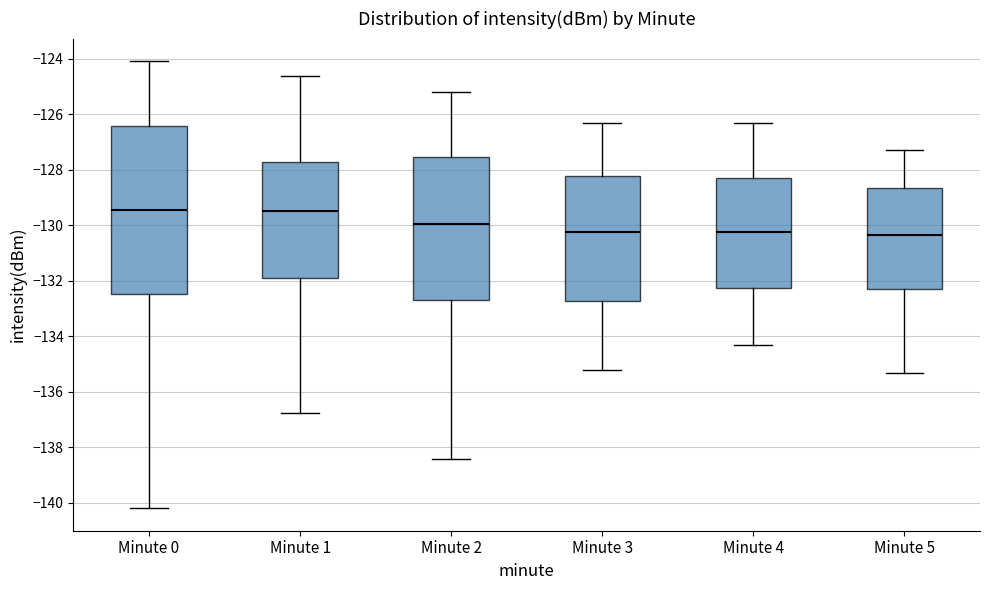

Where does the upper whisker of the box for Minute 1 end on the y-axis? The values are not printed on the chart, so give them approximately, as read against the axis.

-124.6